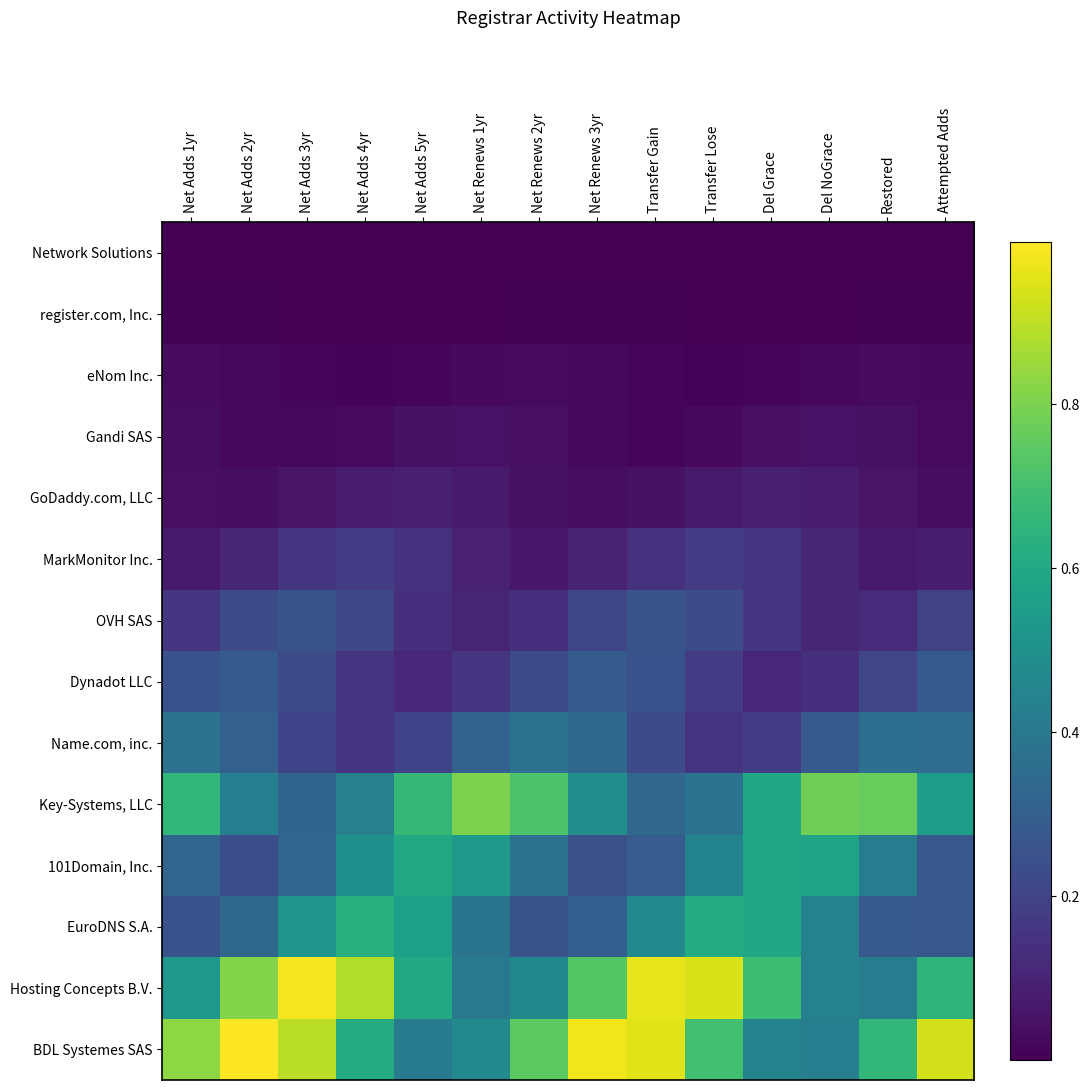

At how many categories does at least one series exceed 0?

14